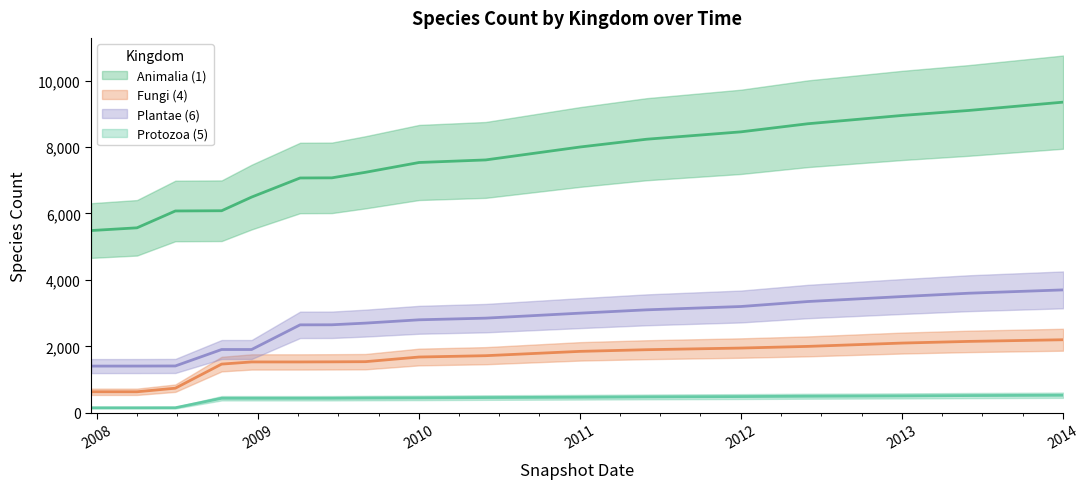

True or false: Animalia (1) and Protozoa (5) intersect in this chart.

False